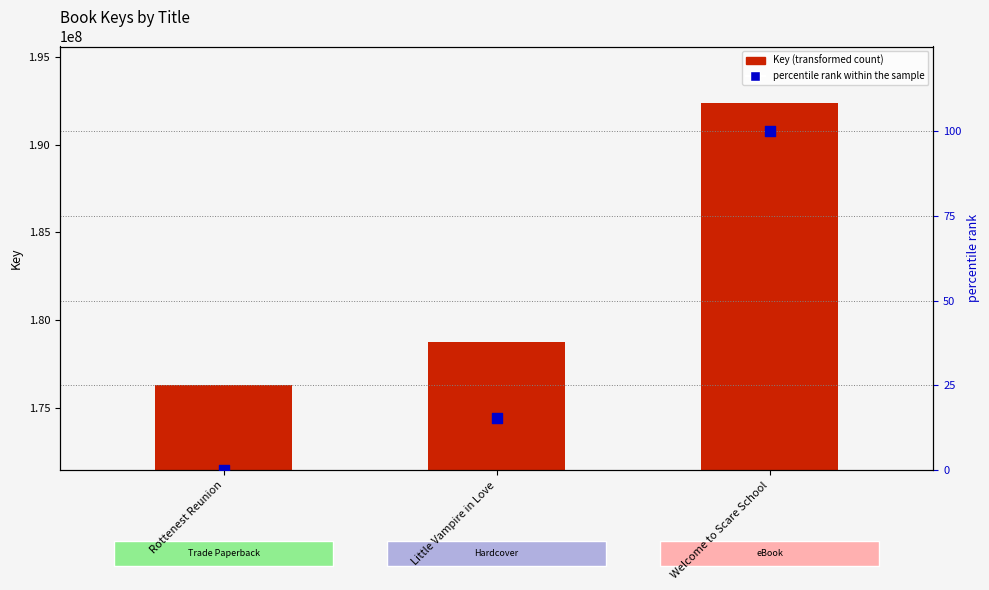

What is the total value across all series at Rottenest Reunion?

176269351.0